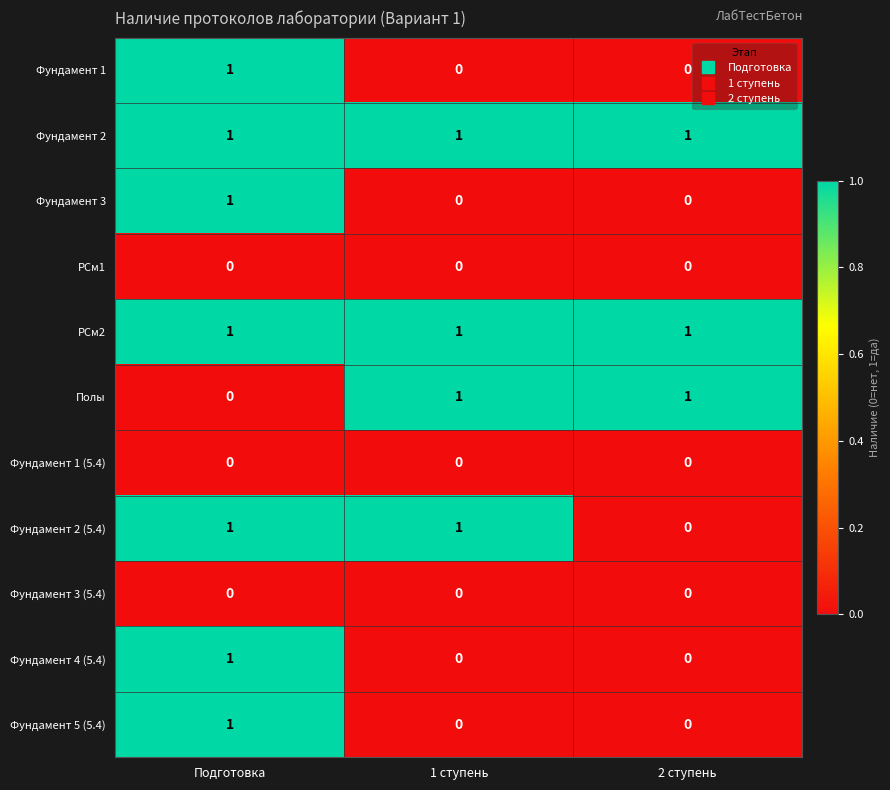

Count the Фундамент 2 (5.4) values in the range 0 to 1.

3